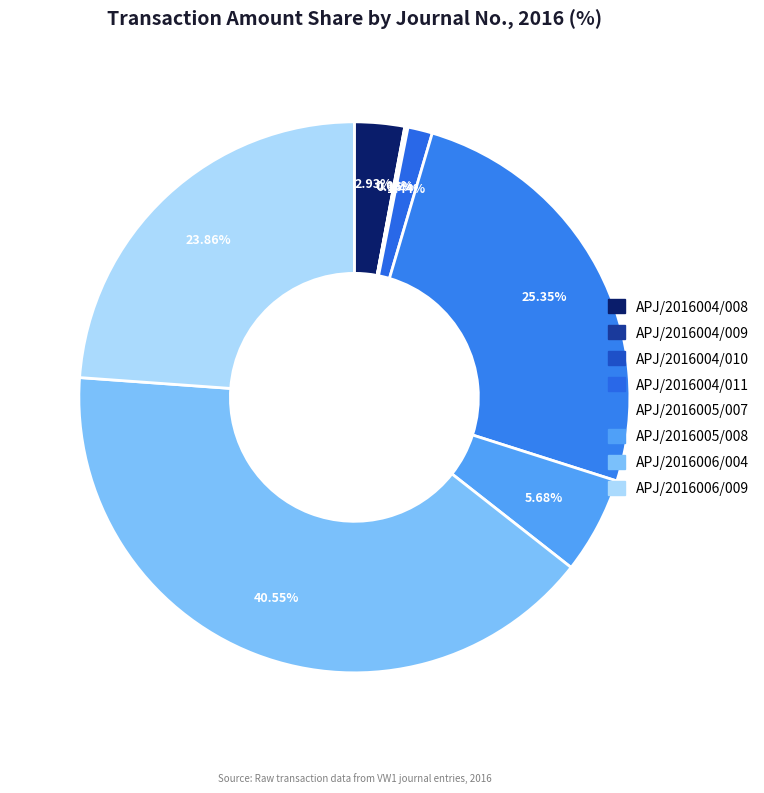

How many segments does this pie chart have?

8